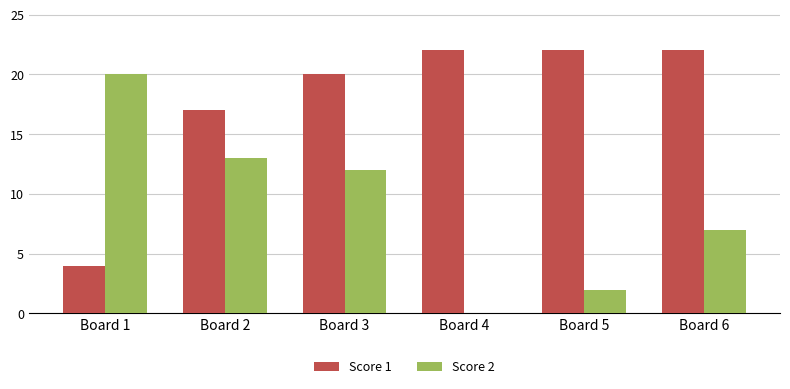

The Score 2 series shows 10 at Board 1. True or false?

False